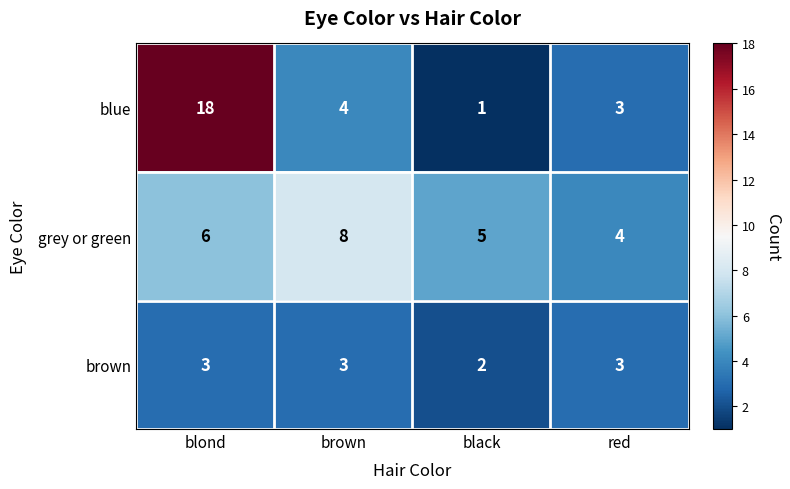

Reading right to left, transcribe all the data shown in this chart.

blue: 3	1	4	18
grey or green: 4	5	8	6
brown: 3	2	3	3